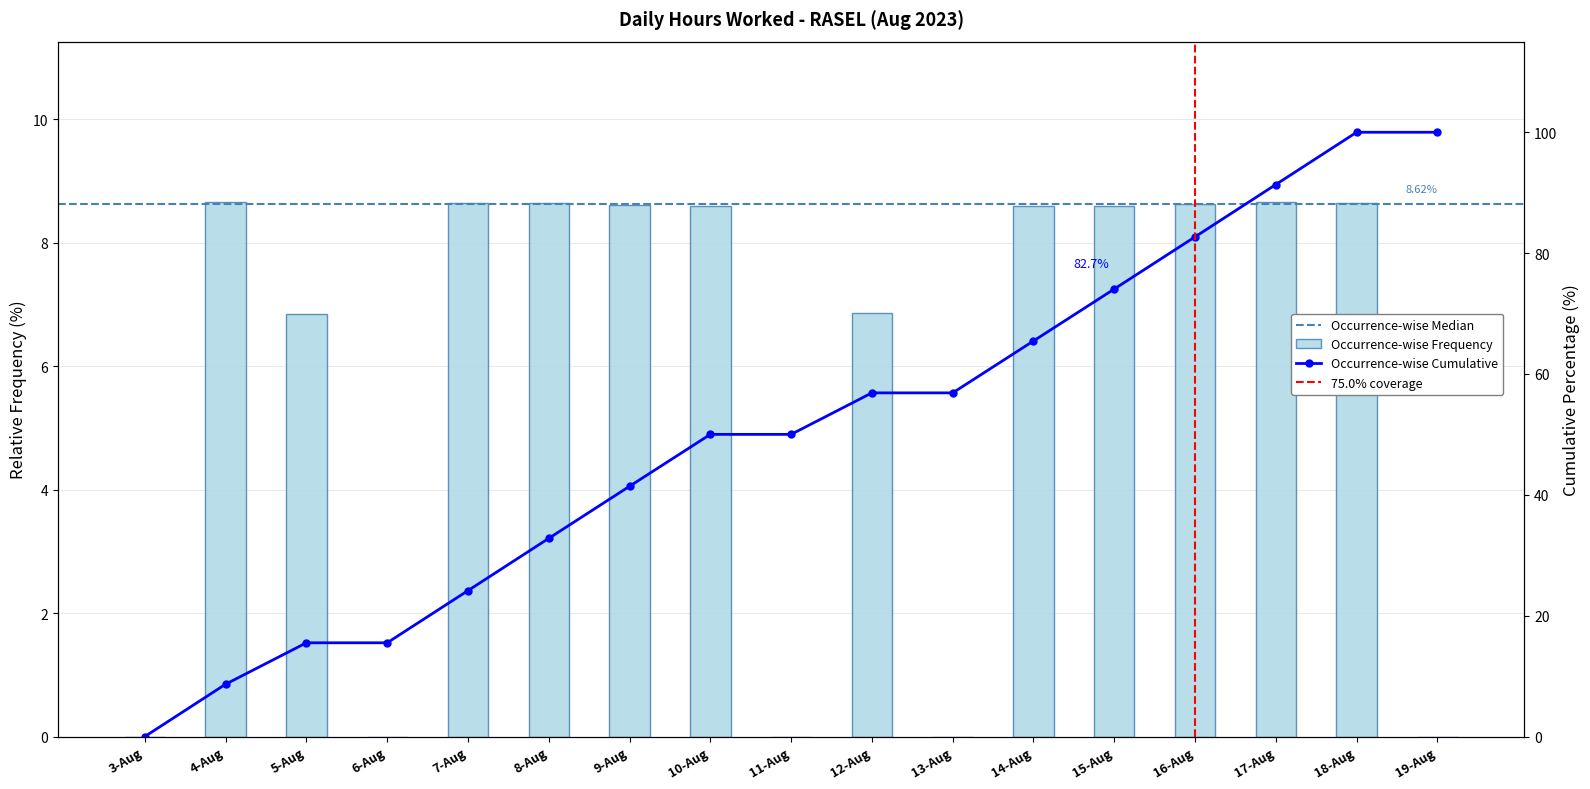

What is the average value?

5.9